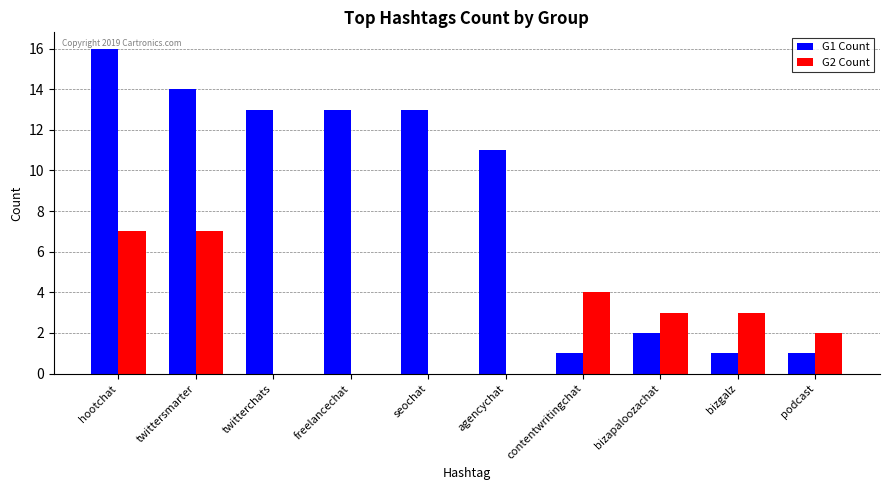

The value of G1 Count at twitterchats is 5. True or false?

False